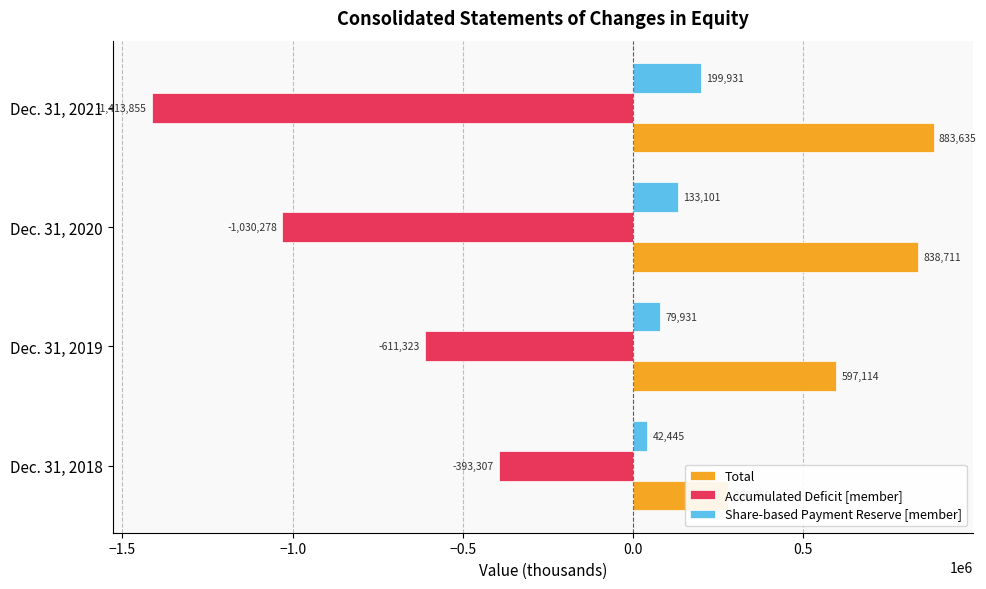

What are all the series names shown in the legend?

Total, Accumulated Deficit [member], Share-based Payment Reserve [member]